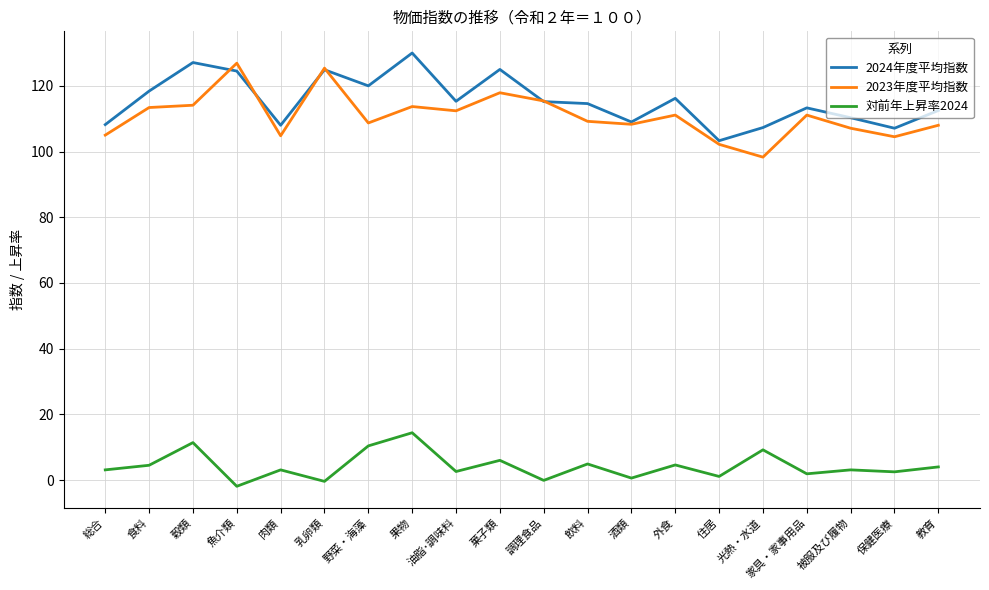

What is the total value across all series at 菓子類?

248.9